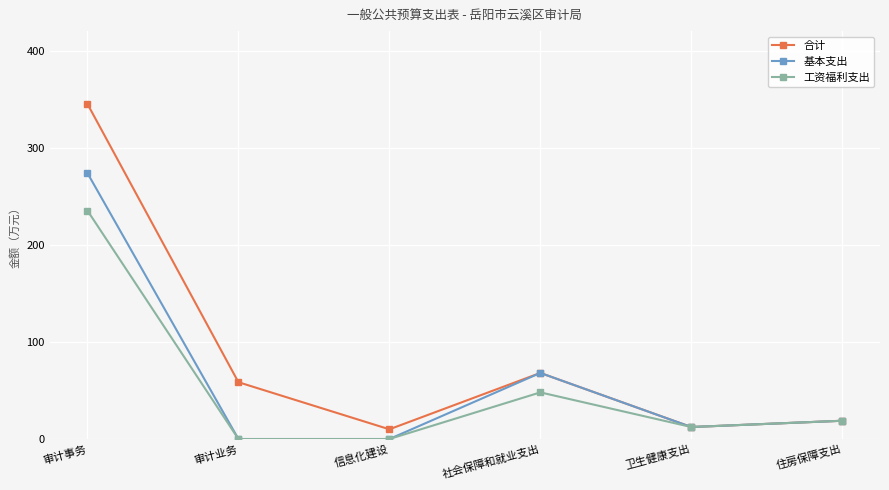

What is the value of the 基本支出 point at the 5th from the left?

12.4